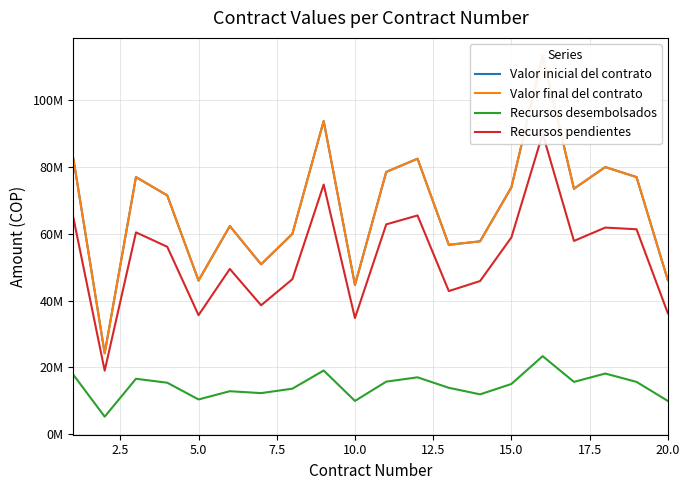

Is the value of Valor final del contrato at 12.5 greater than the value of Valor inicial del contrato at 7.5?

No